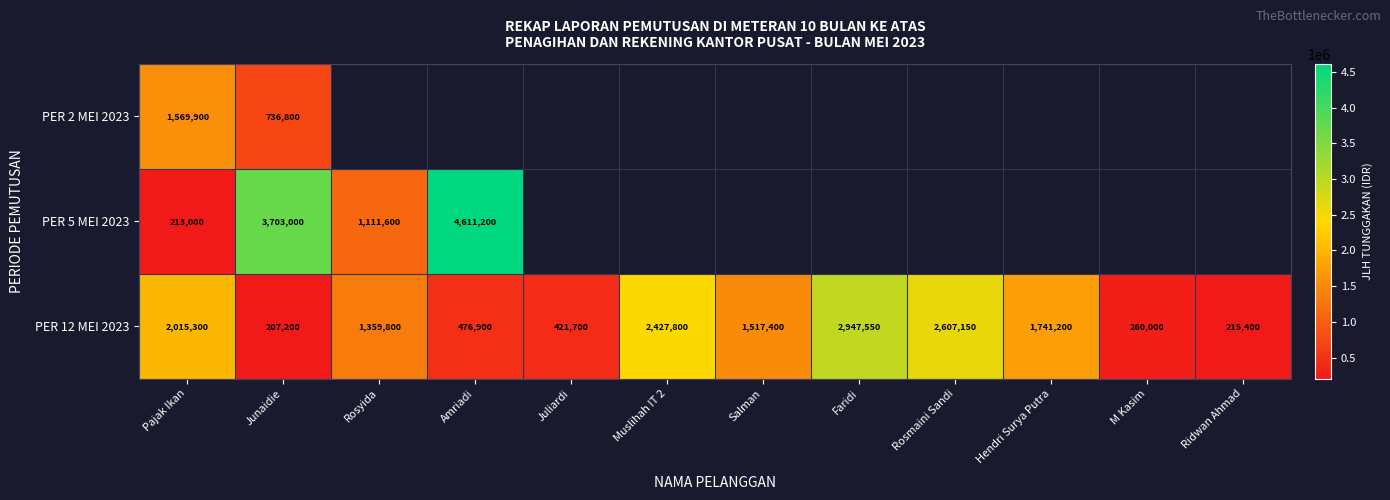

What is the smallest value displayed?

207200.0